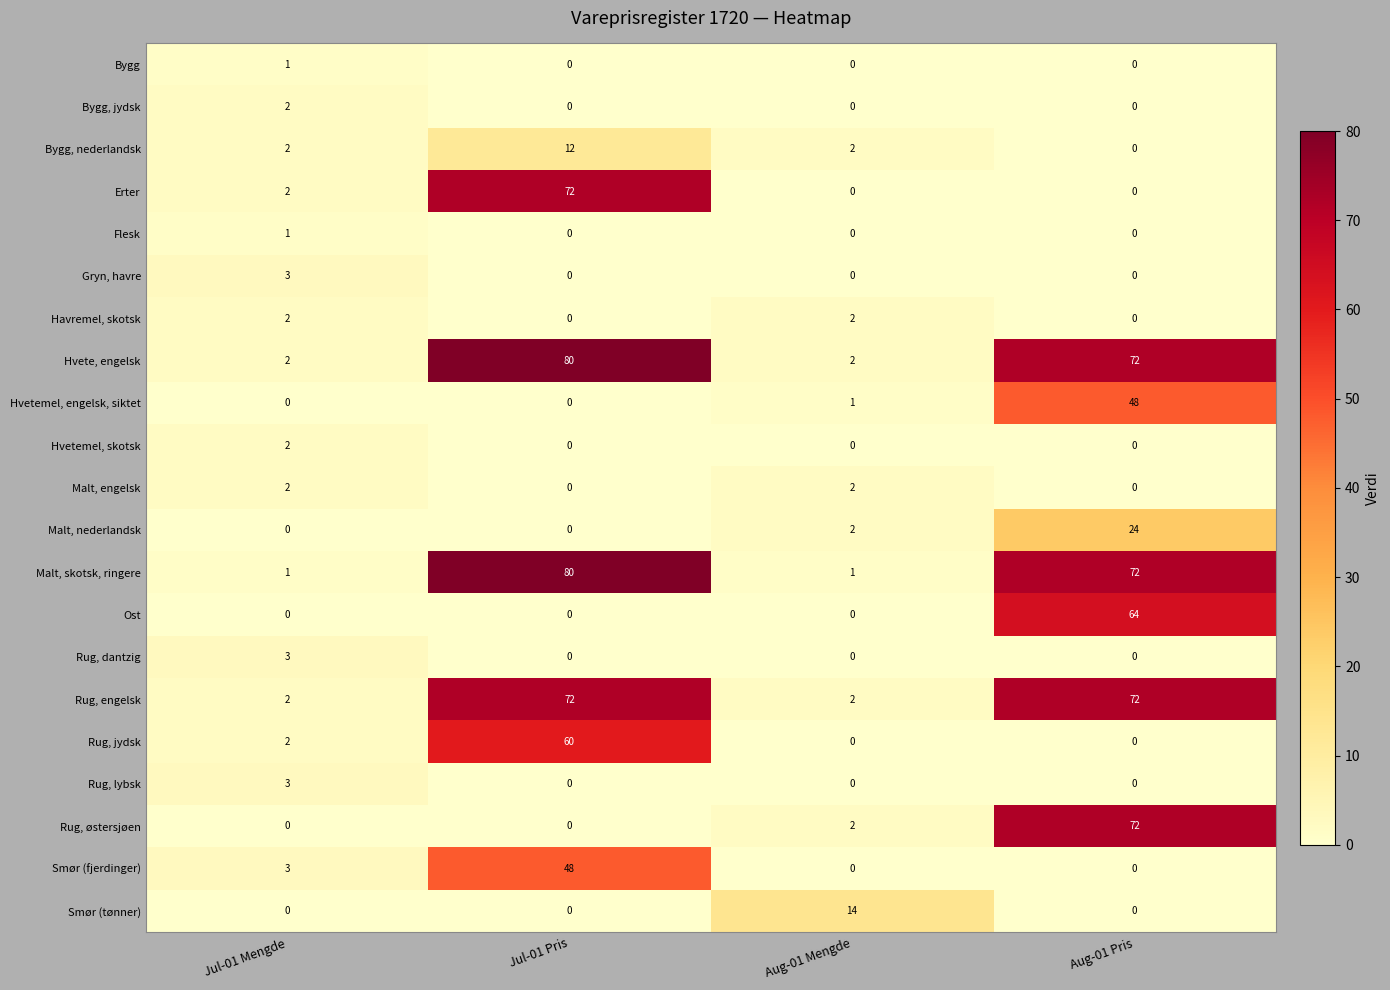

How many values in Hvetemel, skotsk are above zero?

1